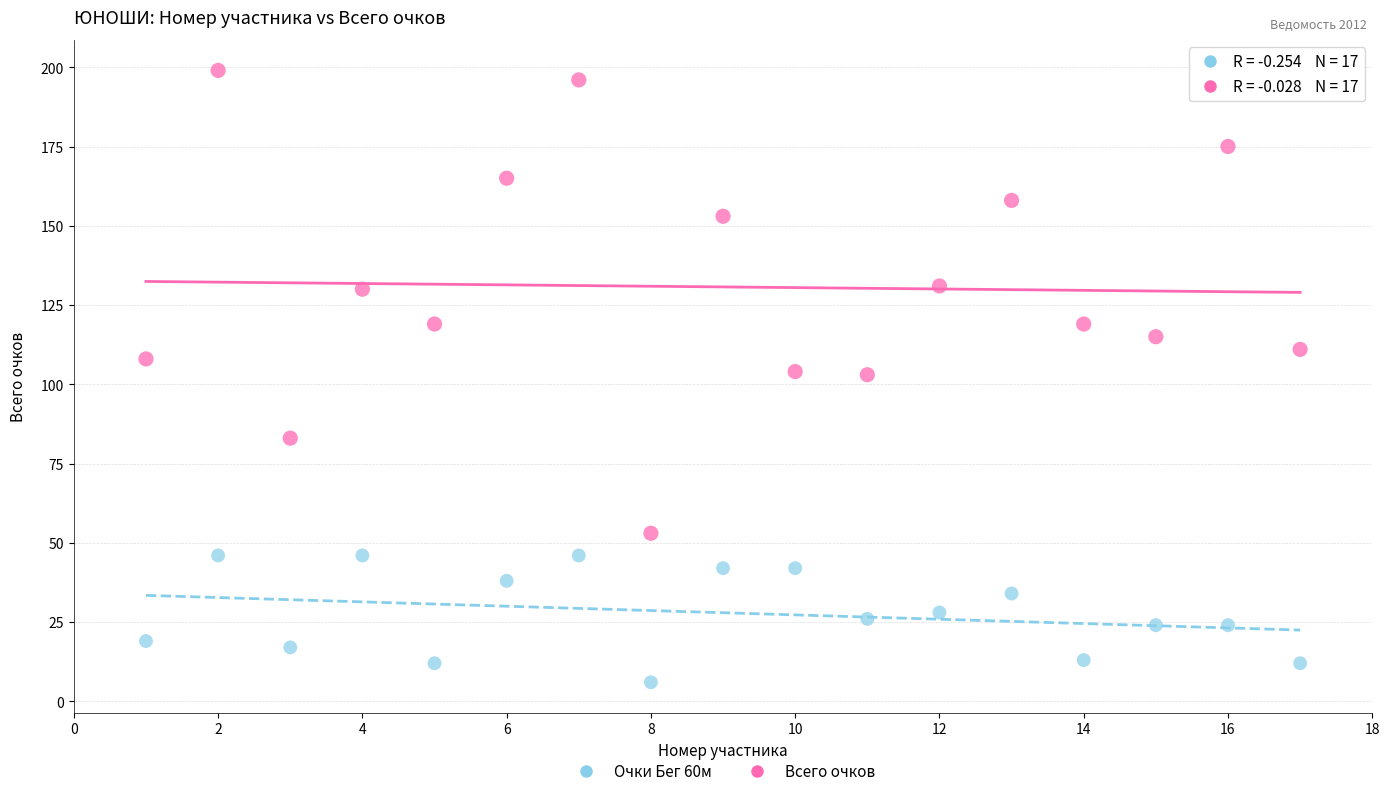

Across all data points, what is the range of X values (max minus min)?

16